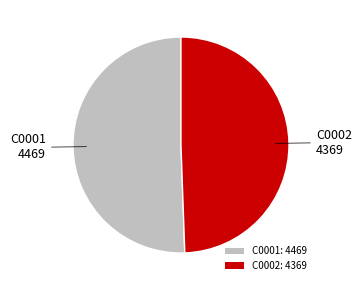

How many segments does this pie chart have?

2